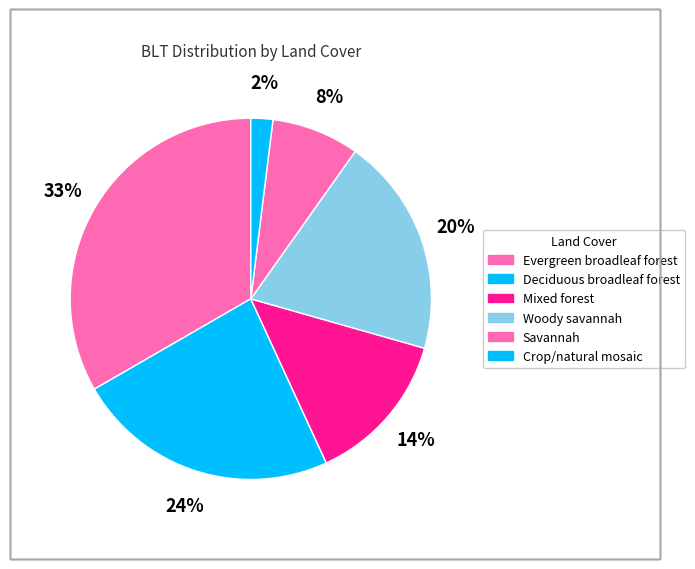

How many slices are in this pie chart?

6